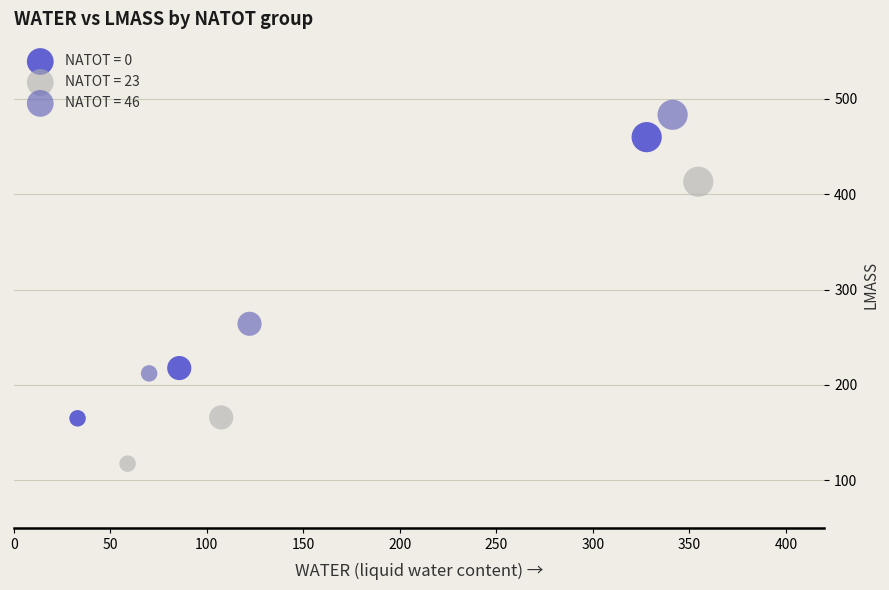

Which series has the largest Y range (max minus min)?

NATOT = 23